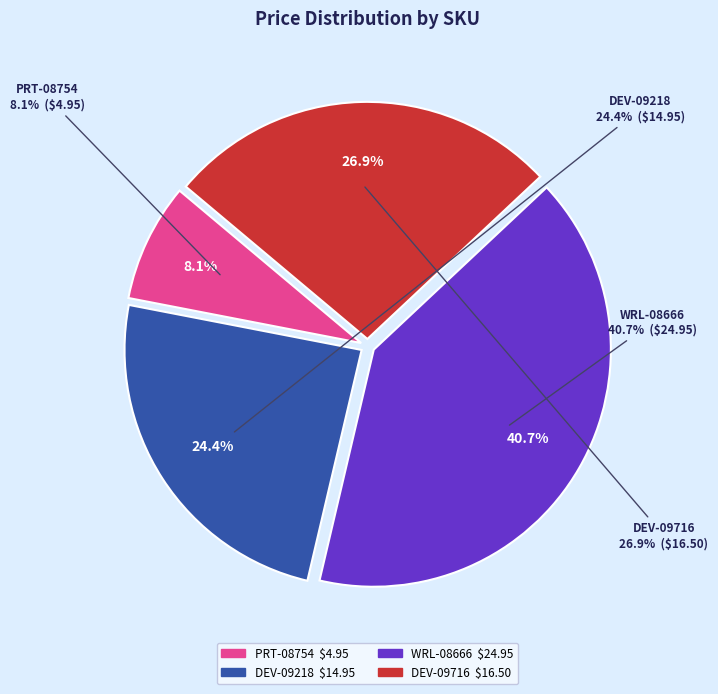

Does any single category account for the majority?

No